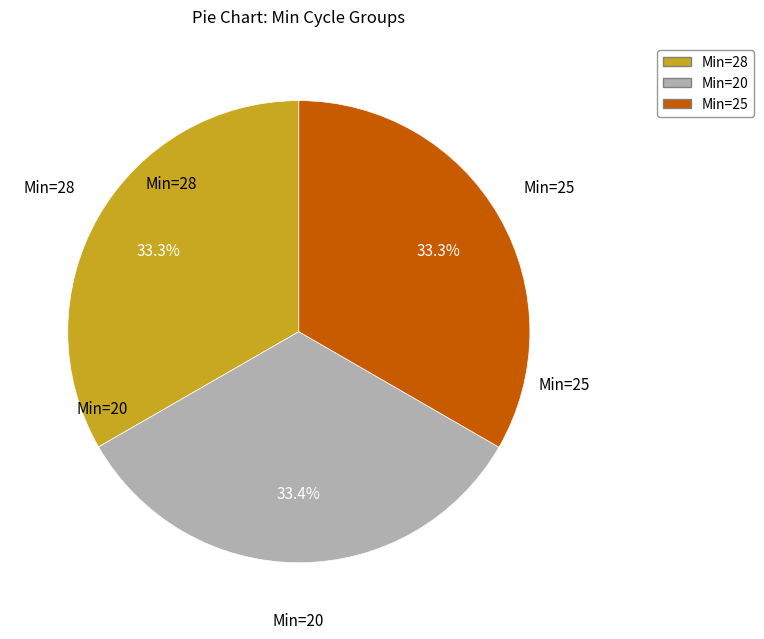

How many slices are in this pie chart?

3